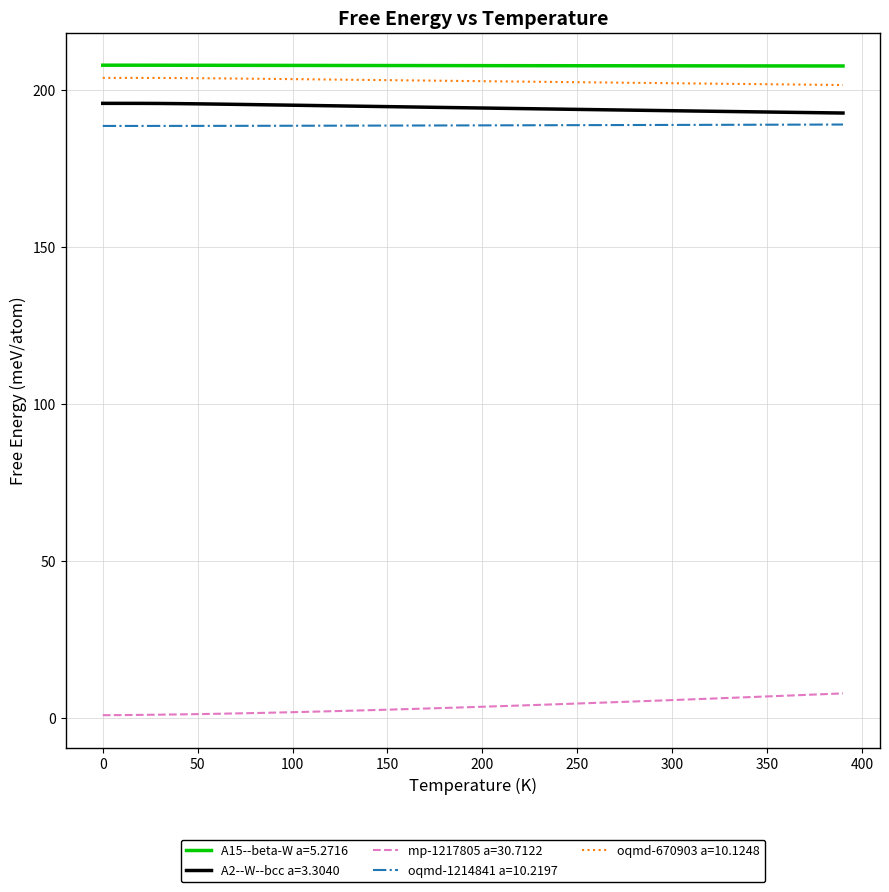

True or false: A2--W--bcc a=3.3040 and A15--beta-W a=5.2716 cross at least once.

False